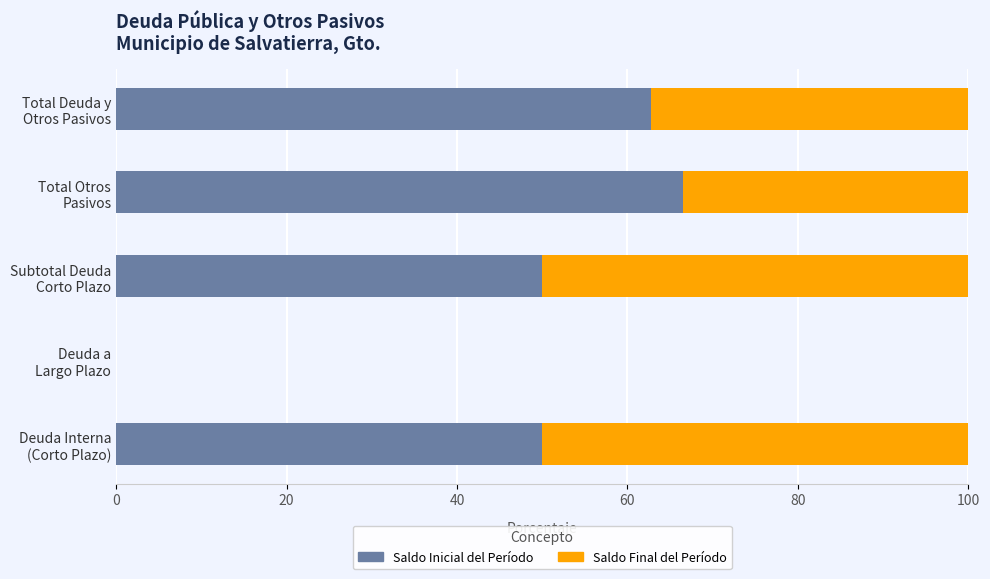

What is the sum of all Saldo Inicial del Período values?

229.3